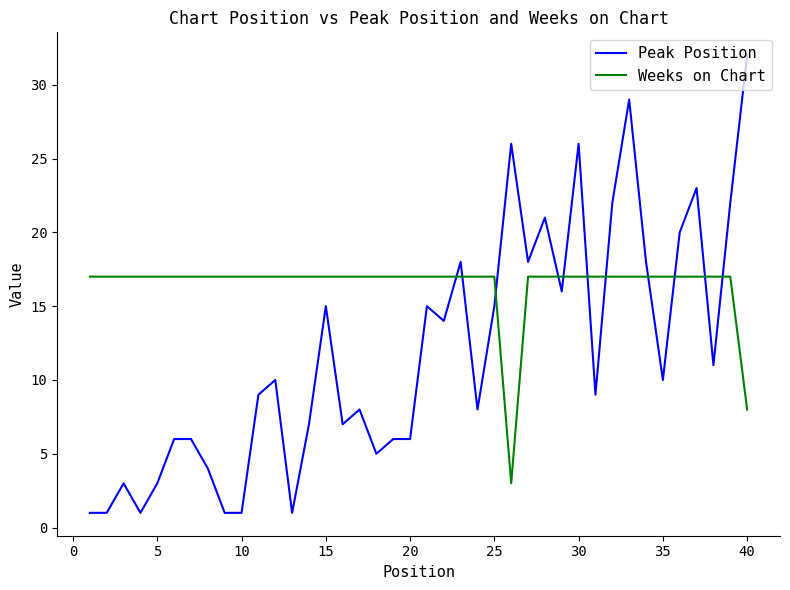

True or false: Peak Position and Weeks on Chart intersect in this chart.

True